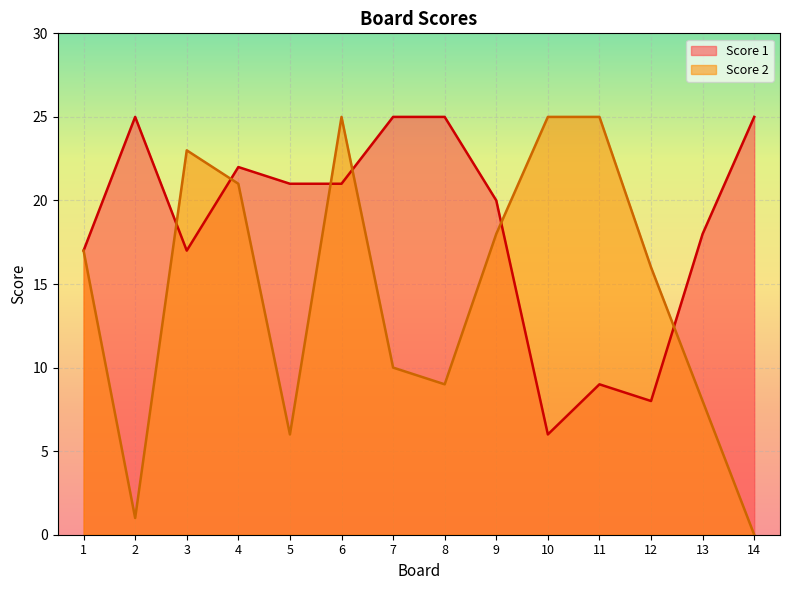

Rank the series by their average value, from lowest to highest.

Score 2, Score 1